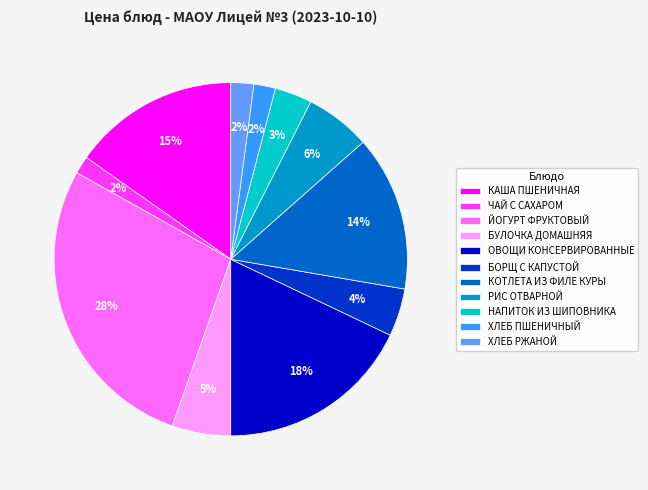

To the nearest percent, what is the average slice percentage?

9%